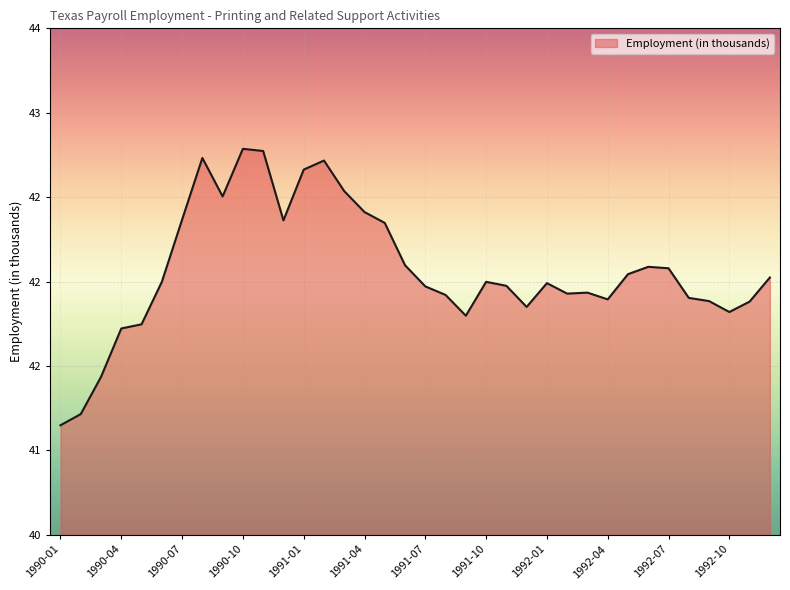

Does the chart display data point markers on the line(s)?

No